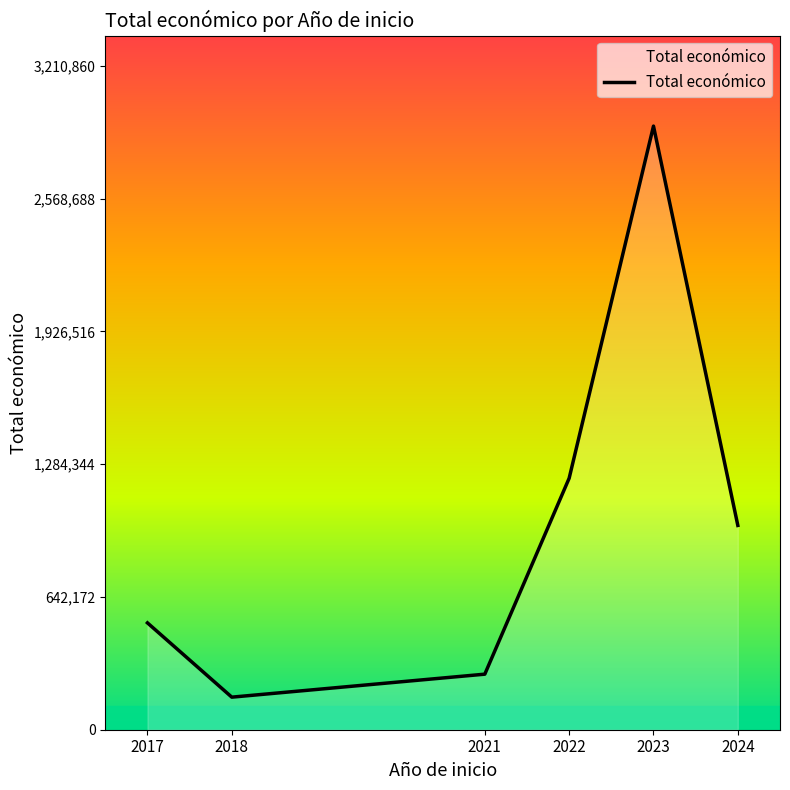

The value at 2021 is 268630. True or false?

True